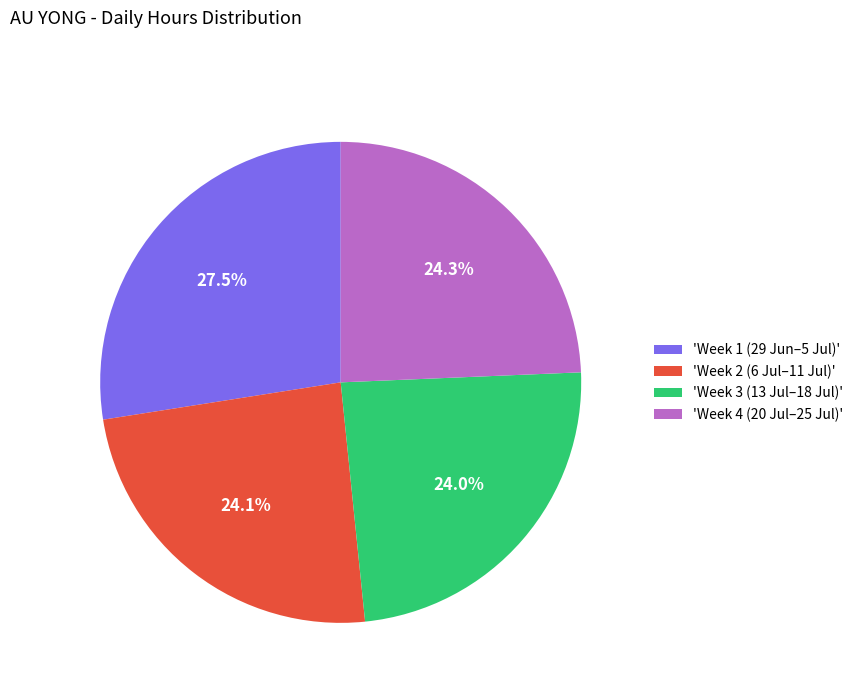

Is 'Week 3 (13 Jul–18 Jul)' the majority of the pie?

No